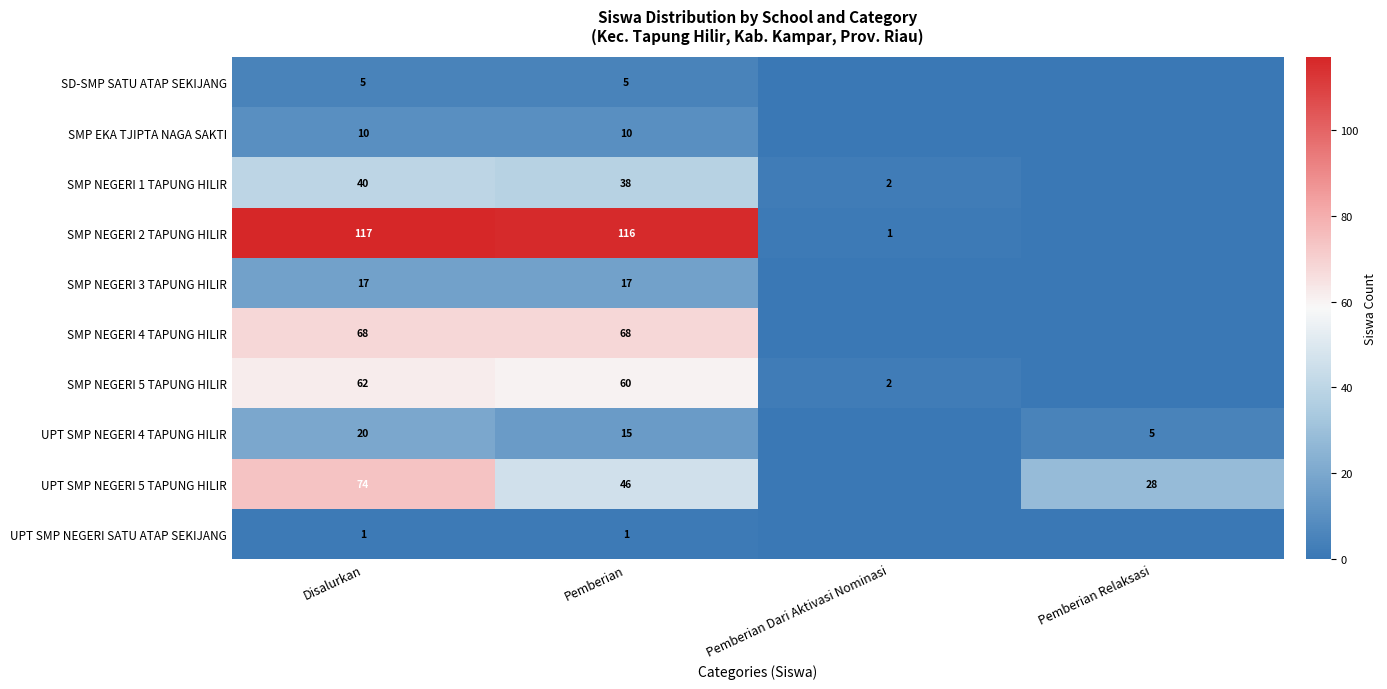

Is it true that UPT SMP NEGERI 5 TAPUNG HILIR equals 74 at Disalurkan?

True